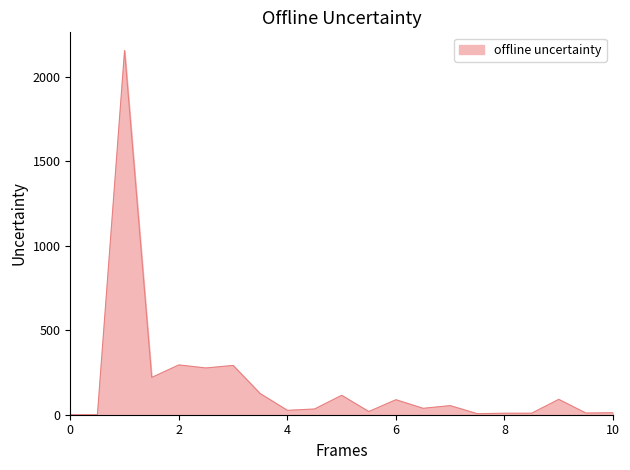

What is the difference between the maximum and minimum values?

2157